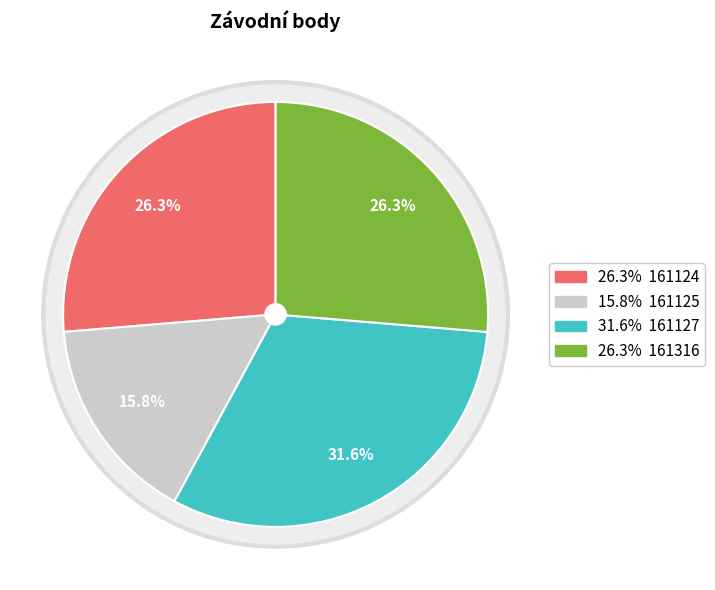

How many segments does this pie chart have?

4